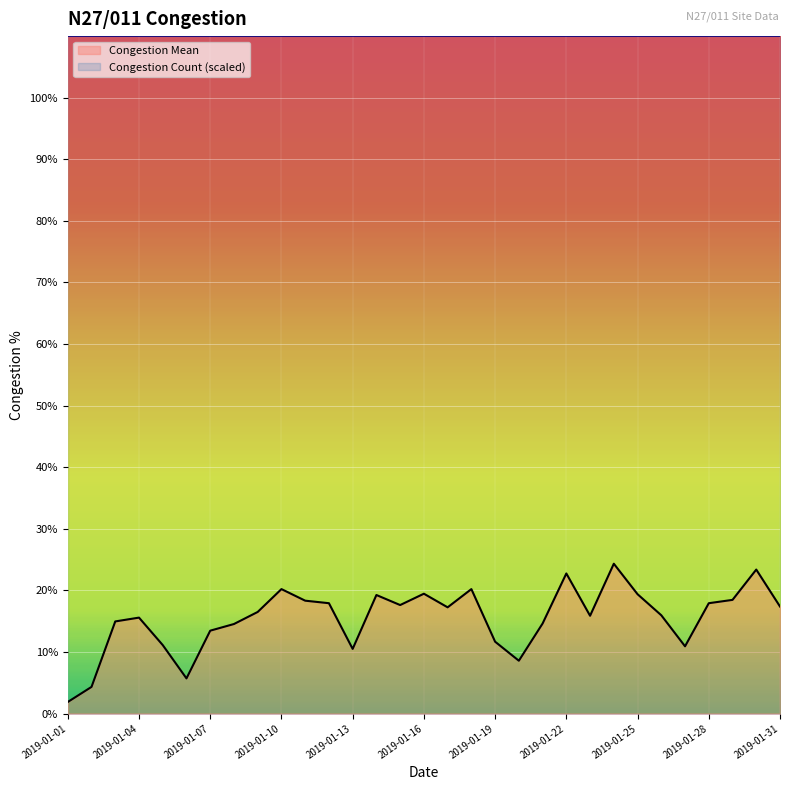

List the series in order of their overall mean, highest first.

Congestion Count (scaled), Congestion Mean